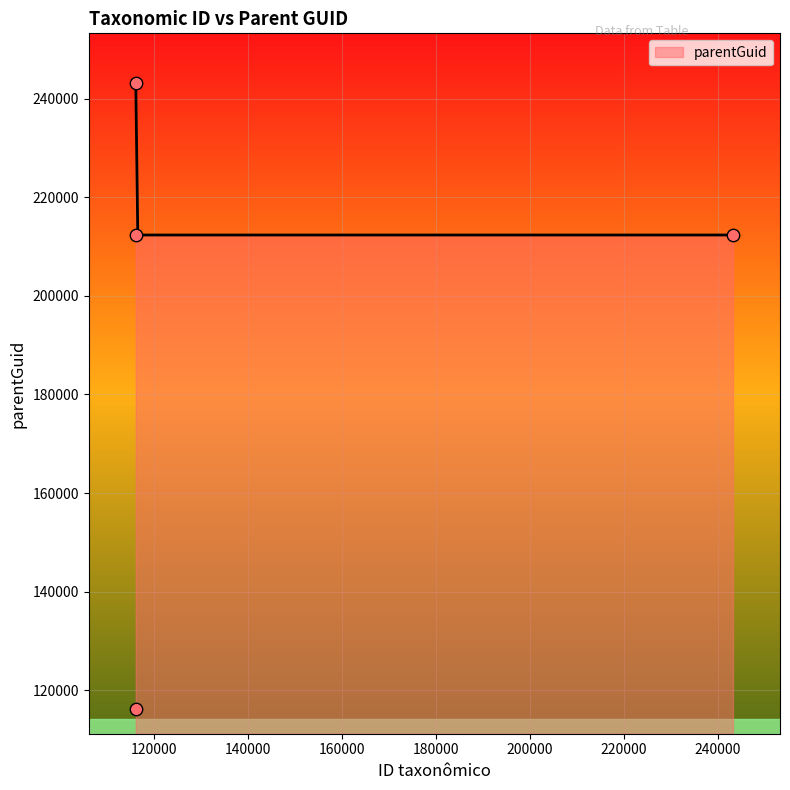

Approximately how many times larger is the value at 116209 compared to 243218?

1.0